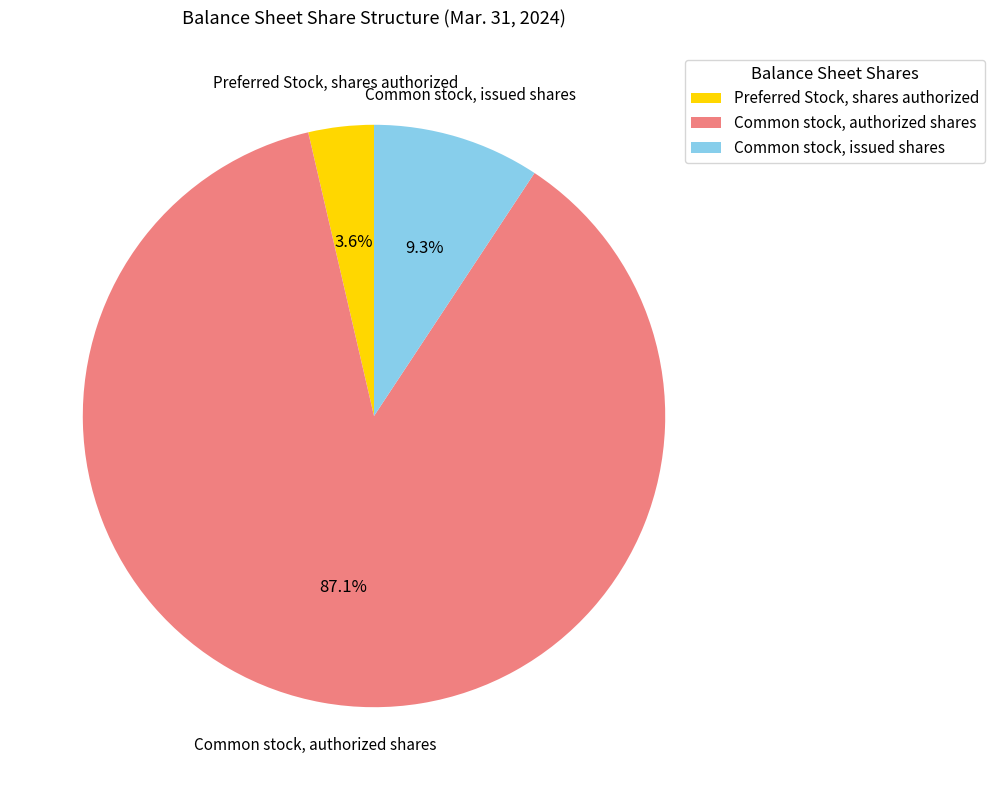

To the nearest percent, what is the average slice percentage?

33%